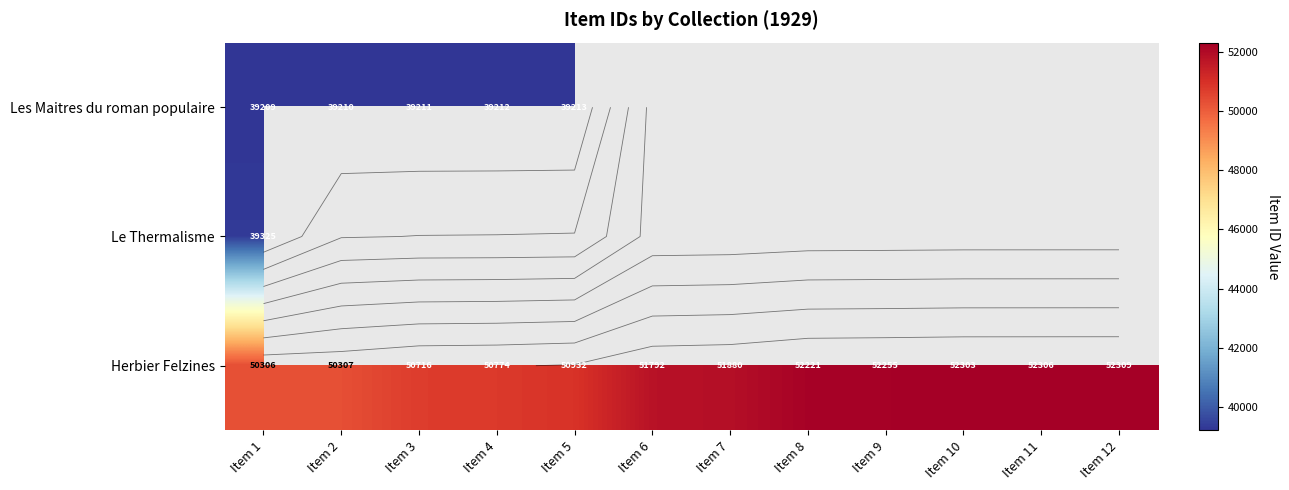

Between Item 7 and Item 3, which is larger?

Item 3